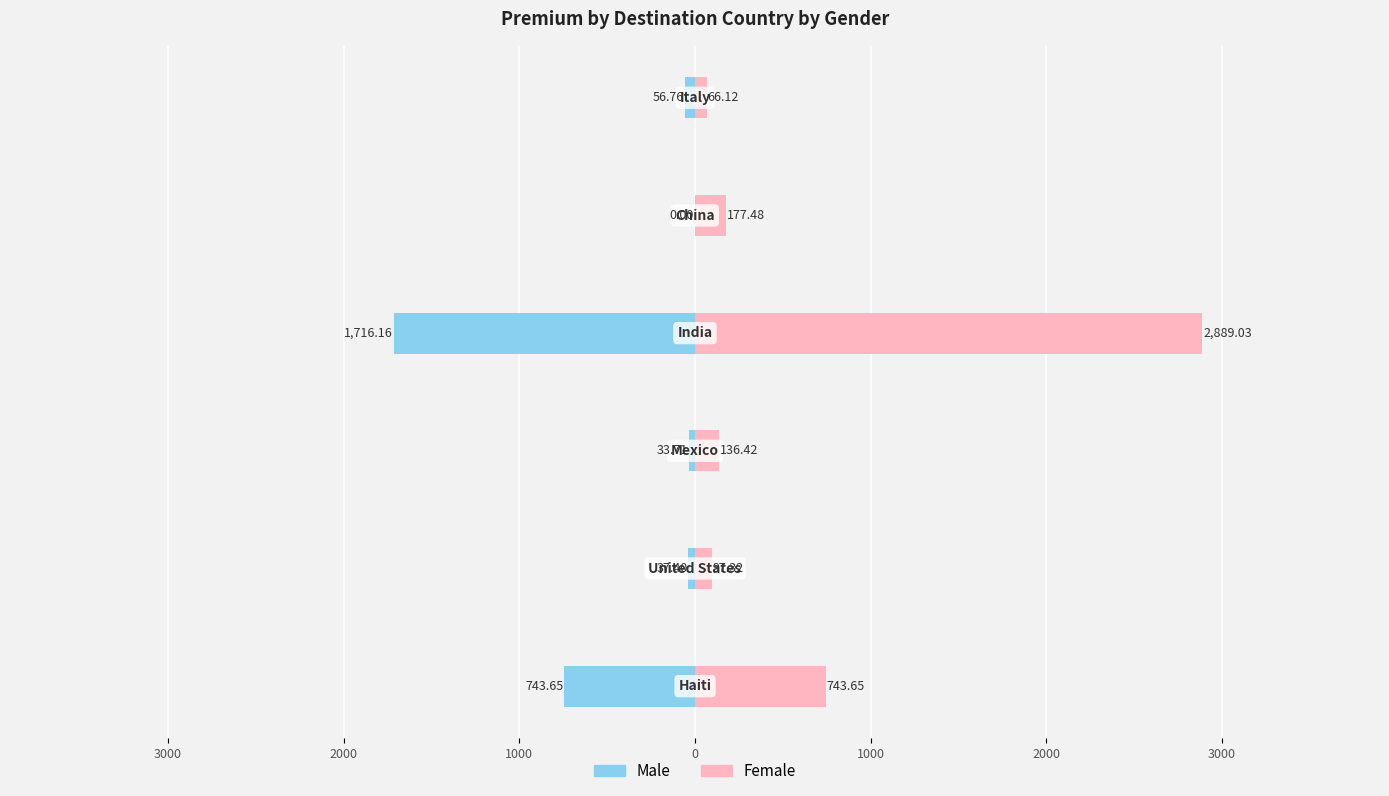

How many groups of bars are there?

6